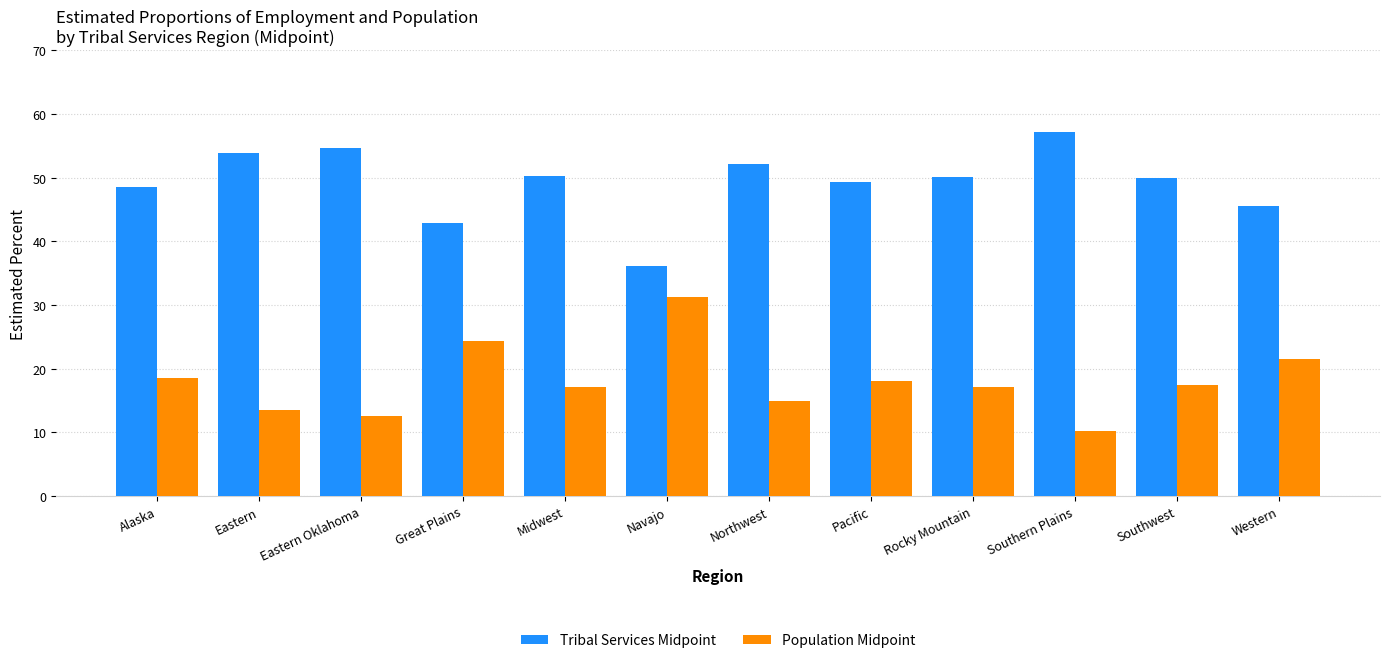

What is the lowest value of the Tribal Services Midpoint series?

36.1